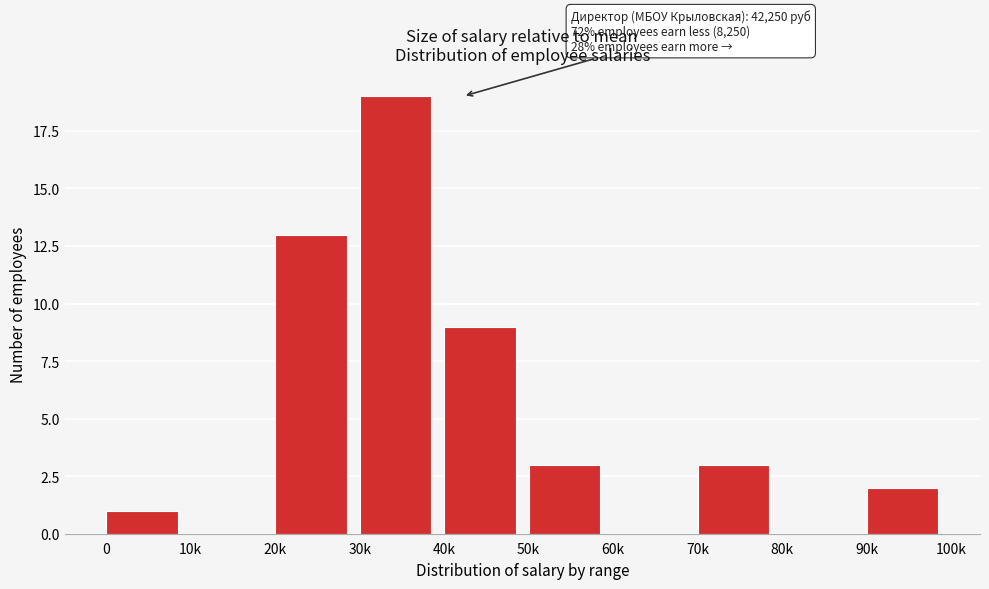

Reading left to right, transcribe all the data shown in this chart.

0=1	10k=0	20k=13	30k=19	40k=9	50k=3	60k=0	70k=3	80k=0	90k=2